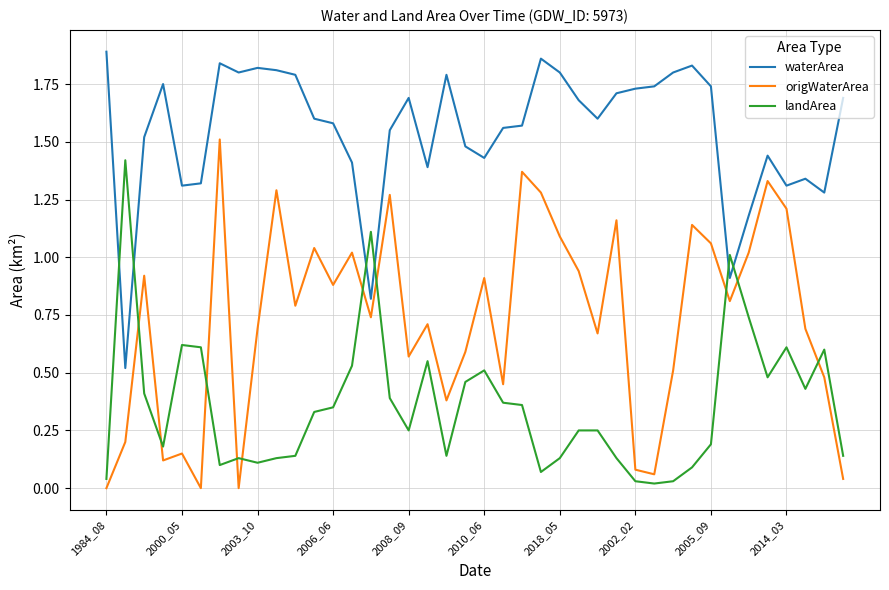

Which series has the largest total across all categories?

waterArea